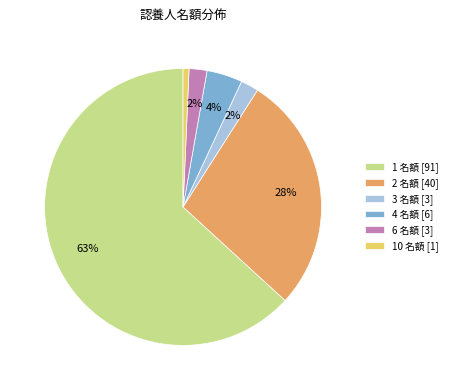

Is there any slice that represents more than half of the pie?

Yes